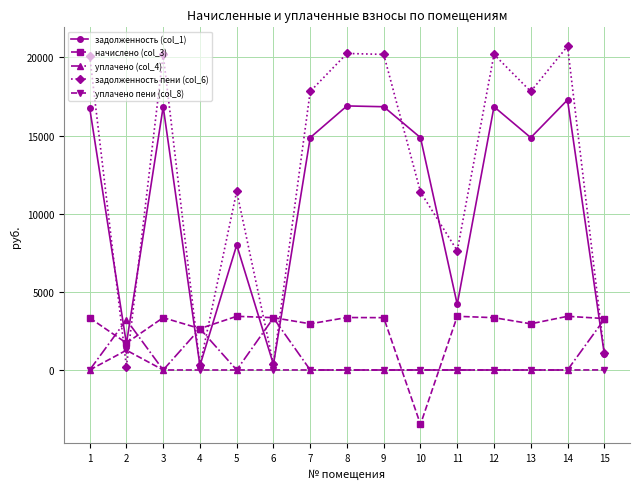

What are all the series names shown in the legend?

задолженность (col_1), начислено (col_3), уплачено (col_4), задолженность пени (col_6), уплачено пени (col_8)